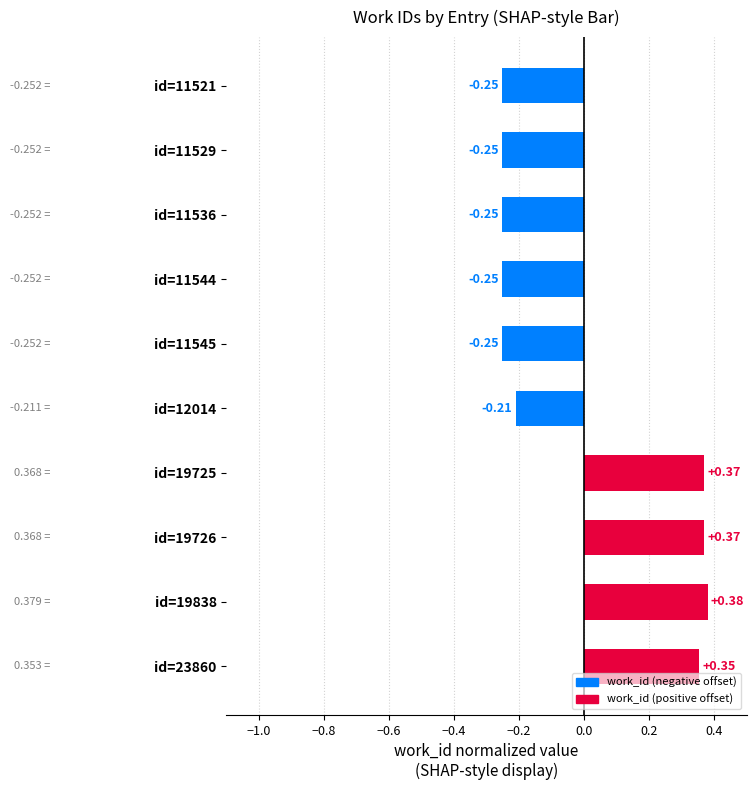

What is the difference between the values at id=19838 and id=11536?

0.6